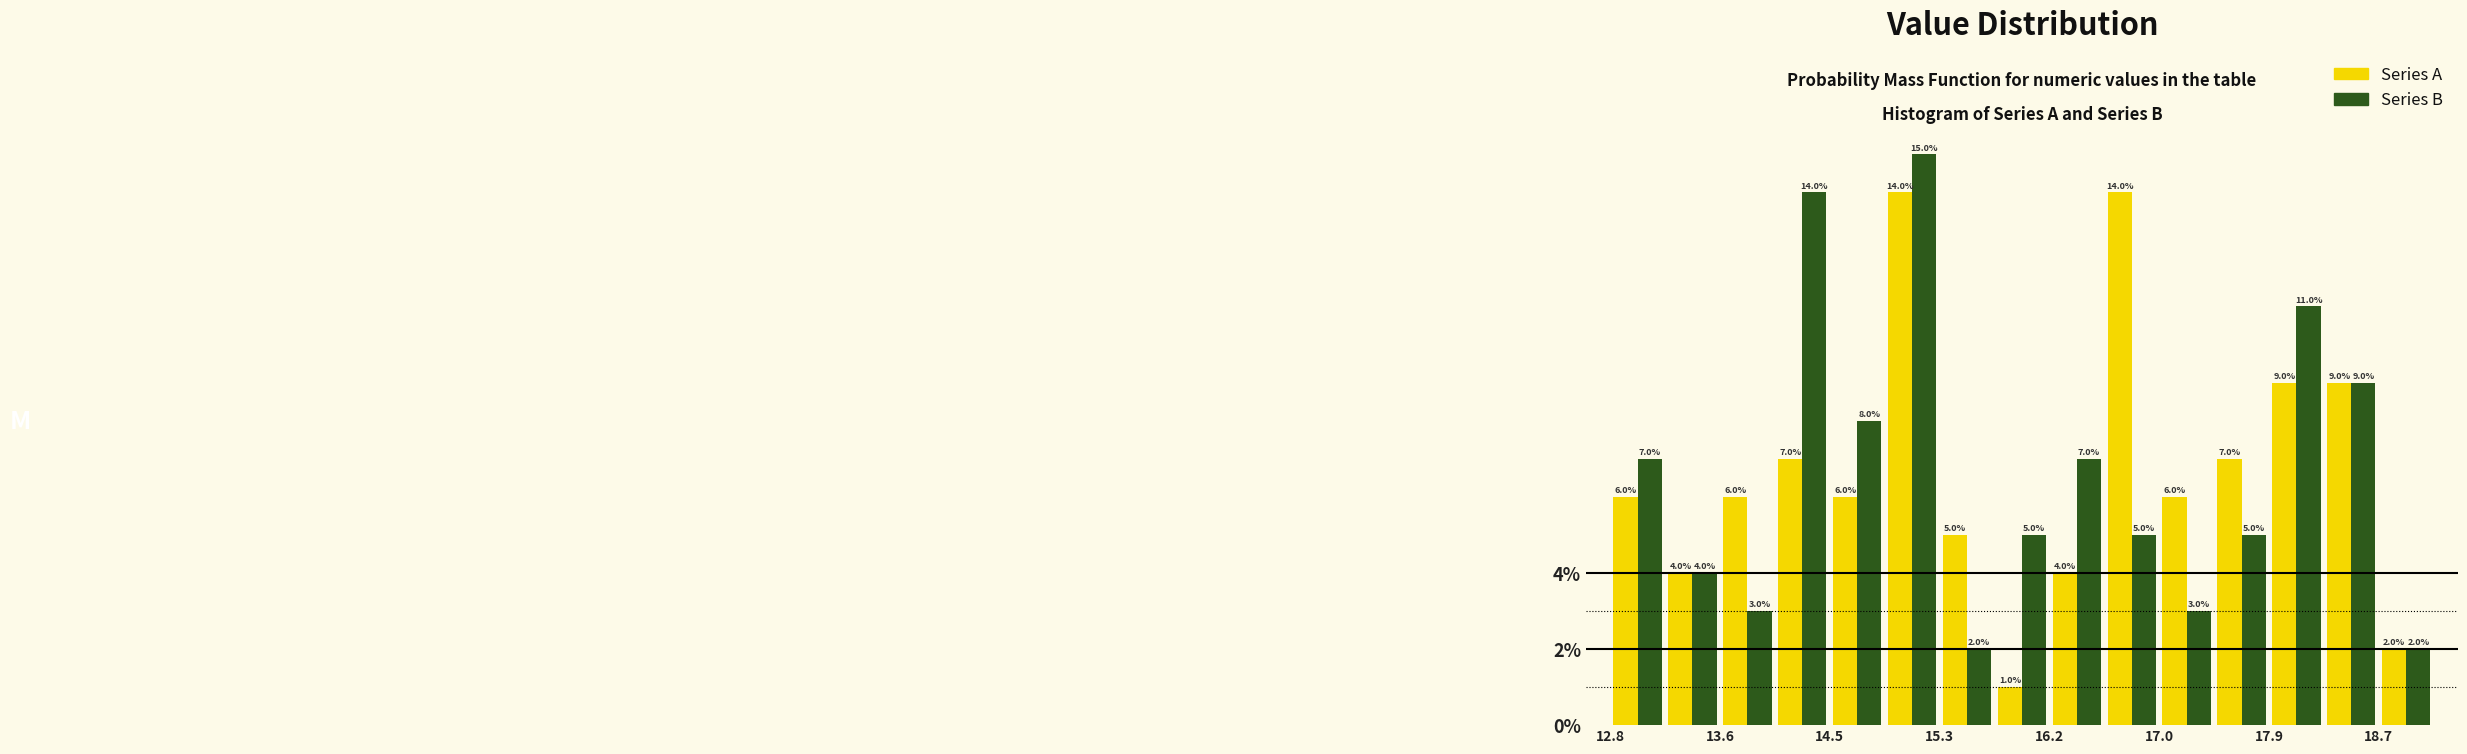

Reading left to right, list every range on the x-axis with the height of the bar of each series over it. The bar edges are not printed on the chart, so give them approximately, as read against the axis.

12.8 to 13.2: Series A=6.0	Series B=7.0
13.2 to 13.6: Series A=4.0	Series B=4.0
13.6 to 14.0: Series A=6.0	Series B=3.0
14.0 to 14.5: Series A=7.0	Series B=14.0
14.5 to 14.9: Series A=6.0	Series B=8.0
14.9 to 15.3: Series A=14.0	Series B=15.0
15.3 to 15.7: Series A=5.0	Series B=2.0
15.7 to 16.2: Series A=1.0	Series B=5.0
16.2 to 16.6: Series A=4.0	Series B=7.0
16.6 to 17.0: Series A=14.0	Series B=5.0
17.0 to 17.4: Series A=6.0	Series B=3.0
17.4 to 17.9: Series A=7.0	Series B=5.0
17.9 to 18.3: Series A=9.0	Series B=11.0
18.3 to 18.7: Series A=9.0	Series B=9.0
18.7 to 19.1: Series A=2.0	Series B=2.0